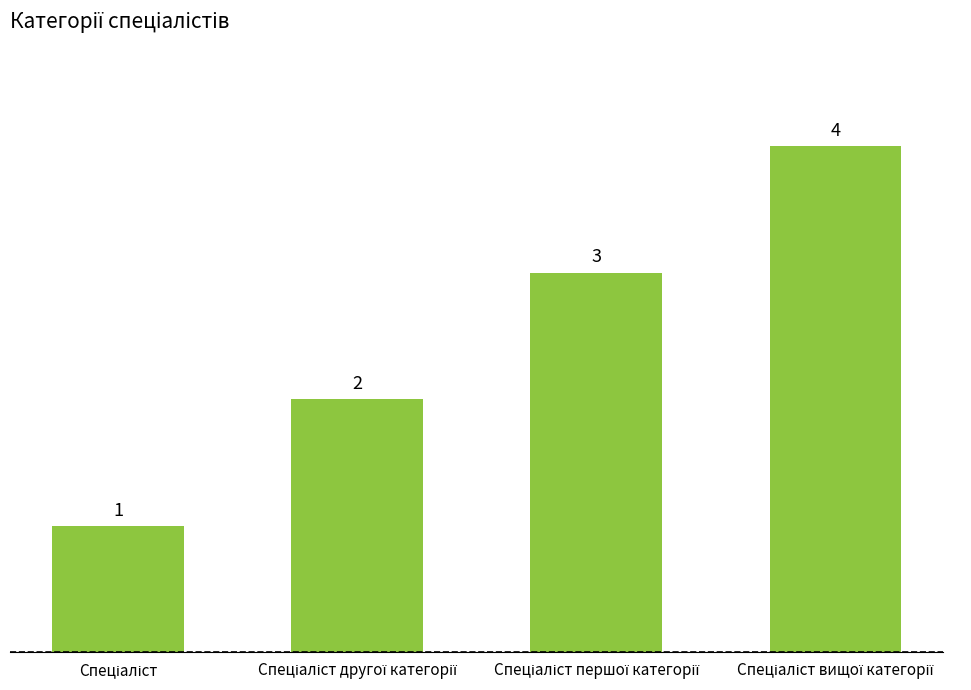

Count the values in the range 2 to 4.

3